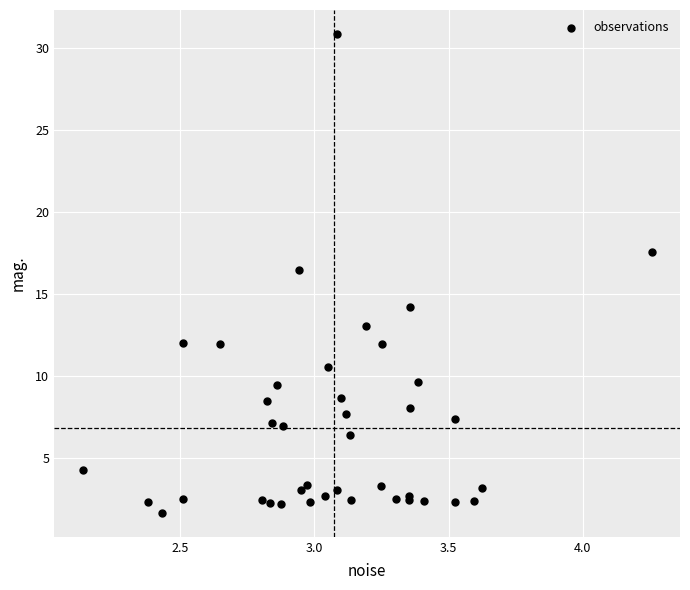

What Y value in the scatter plot is closest to 16?

16.5